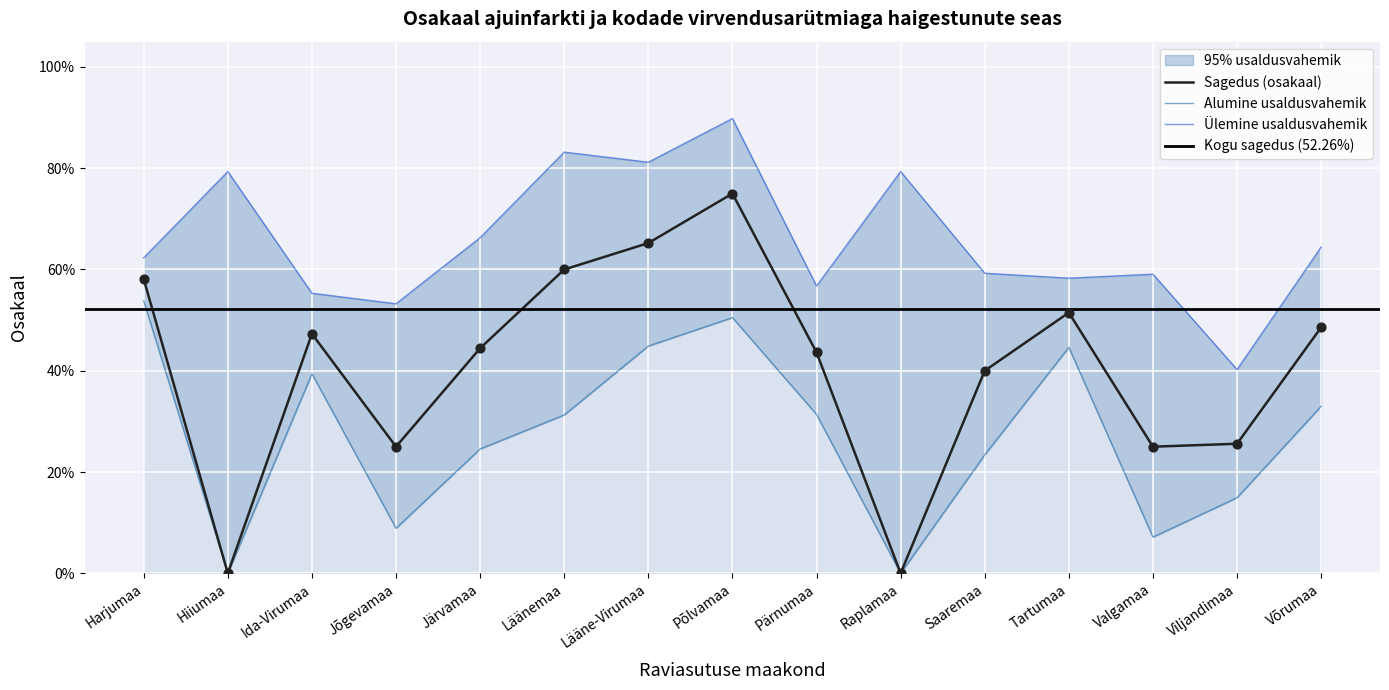

Which series has the largest Y range (max minus min)?

Sagedus (osakaal)